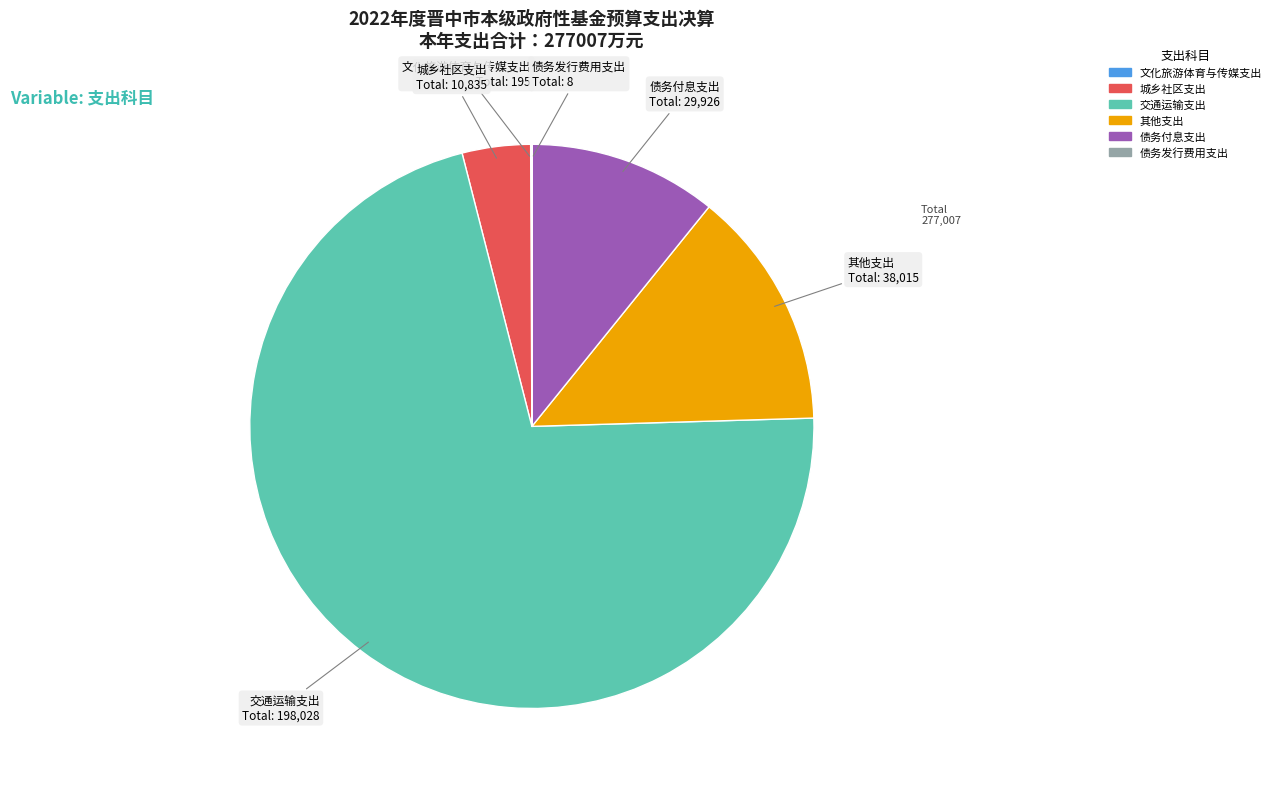

Is 城乡社区支出 the majority of the pie?

No